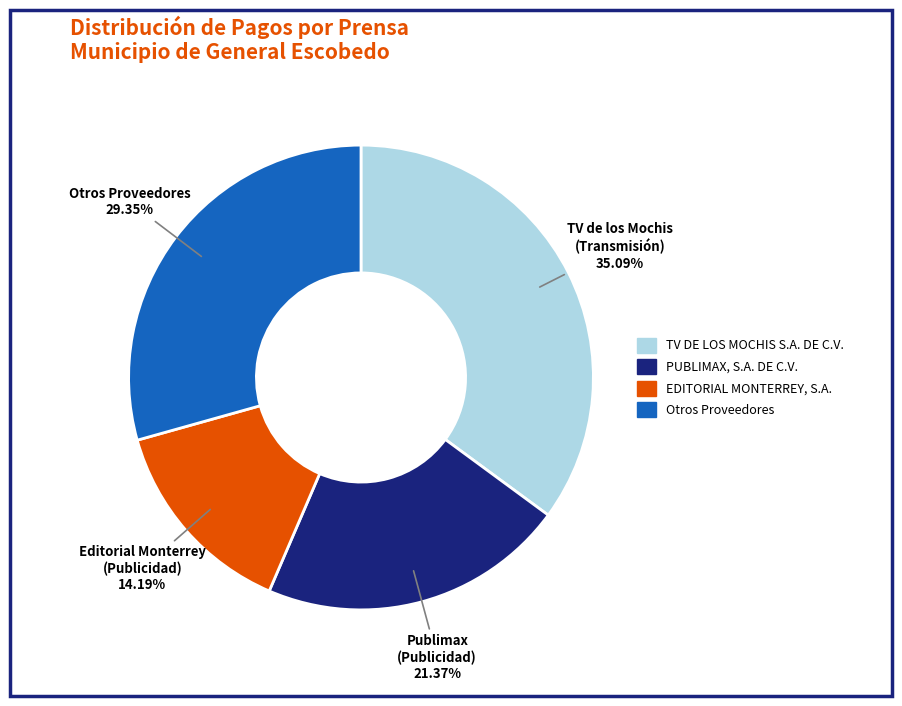

Is there a majority slice in this chart?

No